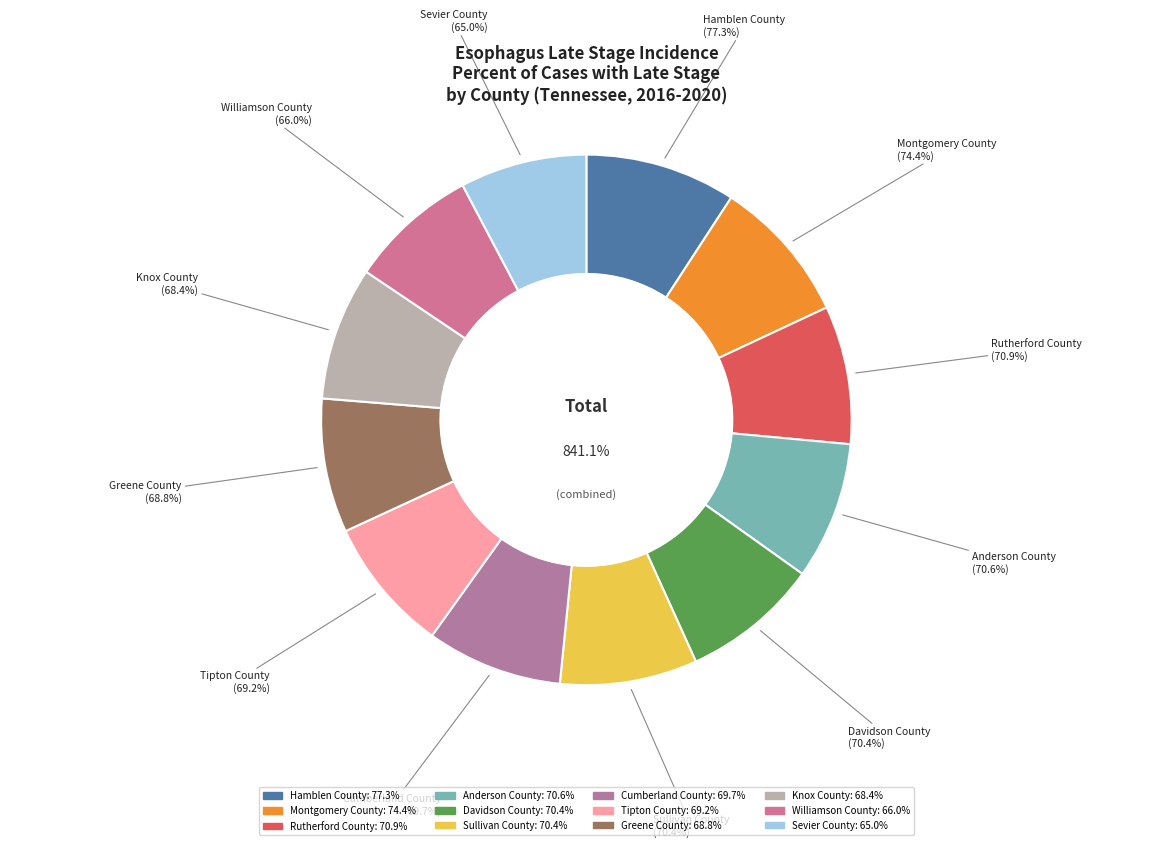

Is it true that Cumberland County is 8% of the pie?

True